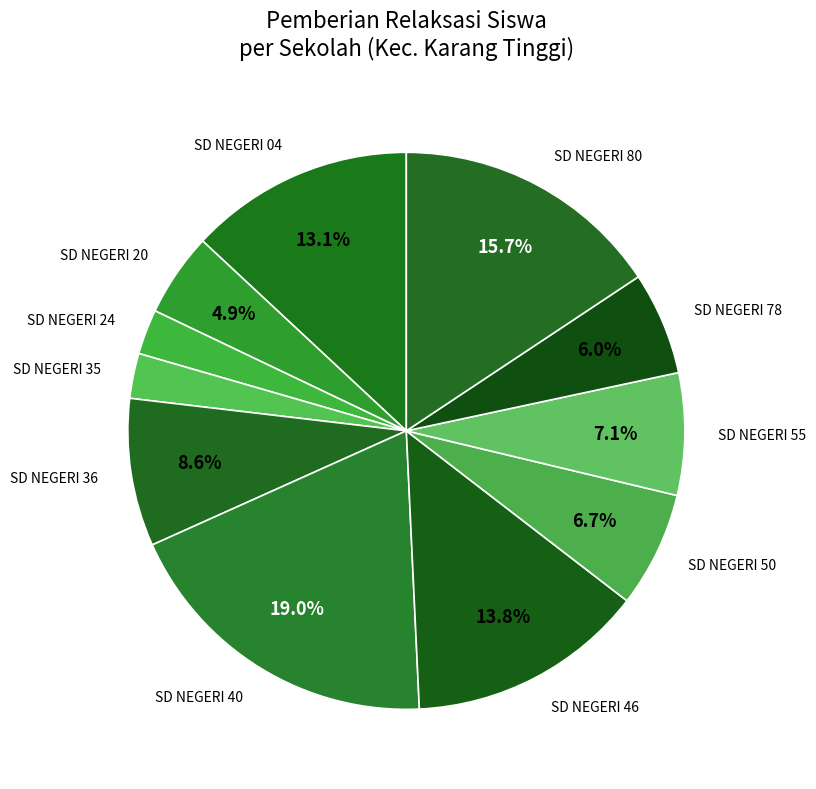

What percentage is the SD NEGERI 80 slice, to the nearest percent?

16%